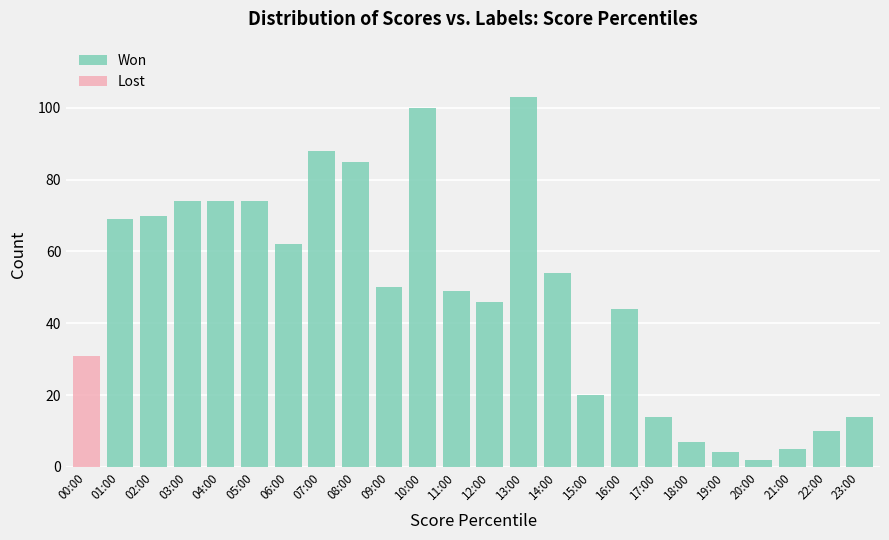

What is the total value across all series at 03:00?

74